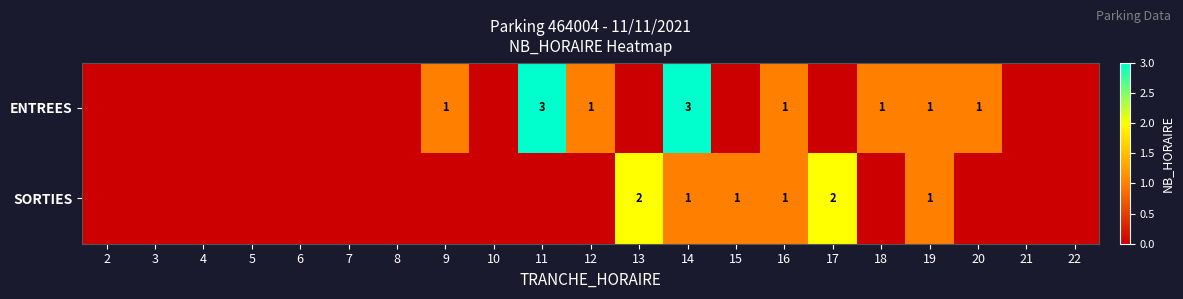

Which has a higher value, 5 or 6?

5